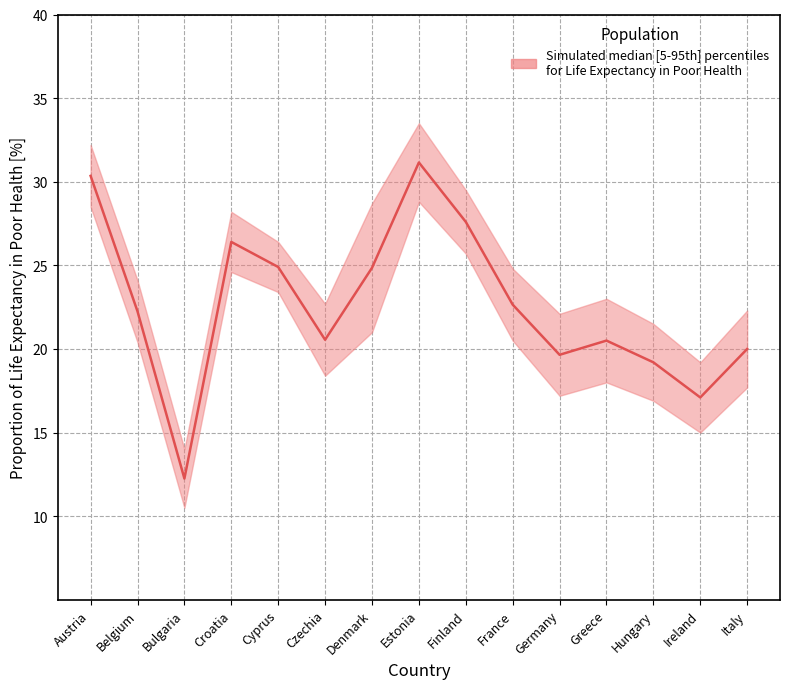

What is the value of the 10th point from the left?

22.6